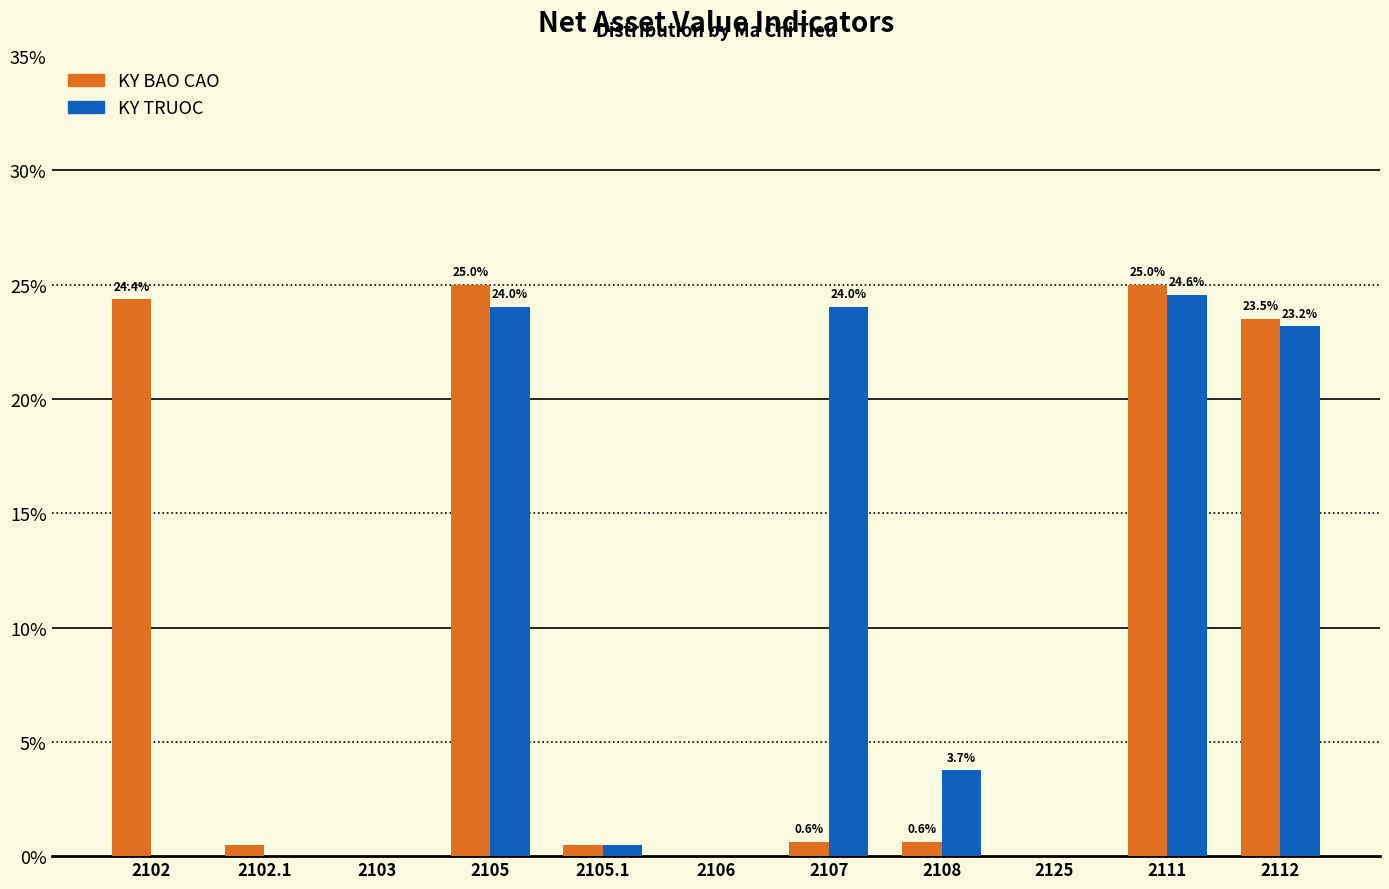

What is the sum of the KY TRUOC values at 2108 and 2111?

28.3